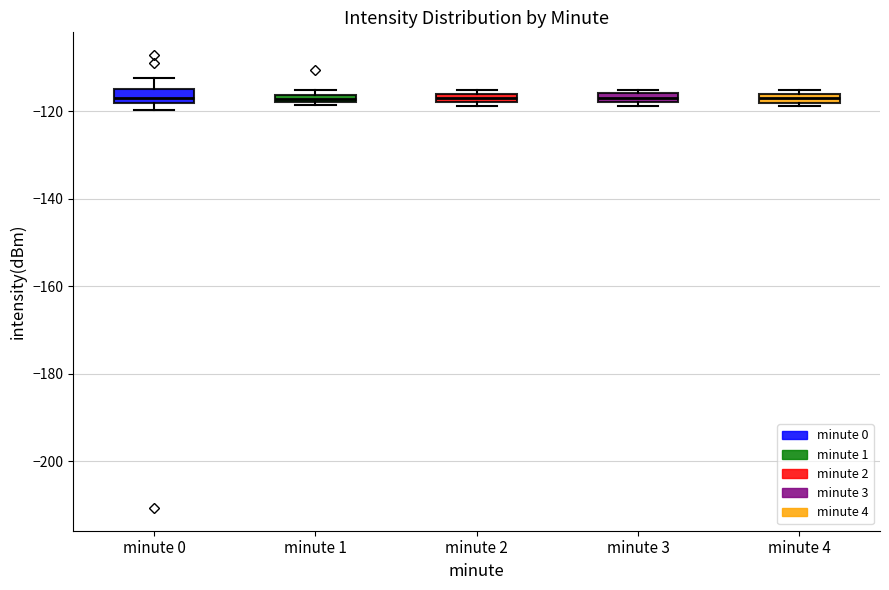

Where is the lower edge of the box for minute 4 on the y-axis? The values are not printed on the chart, so give them approximately, as read against the axis.

-118